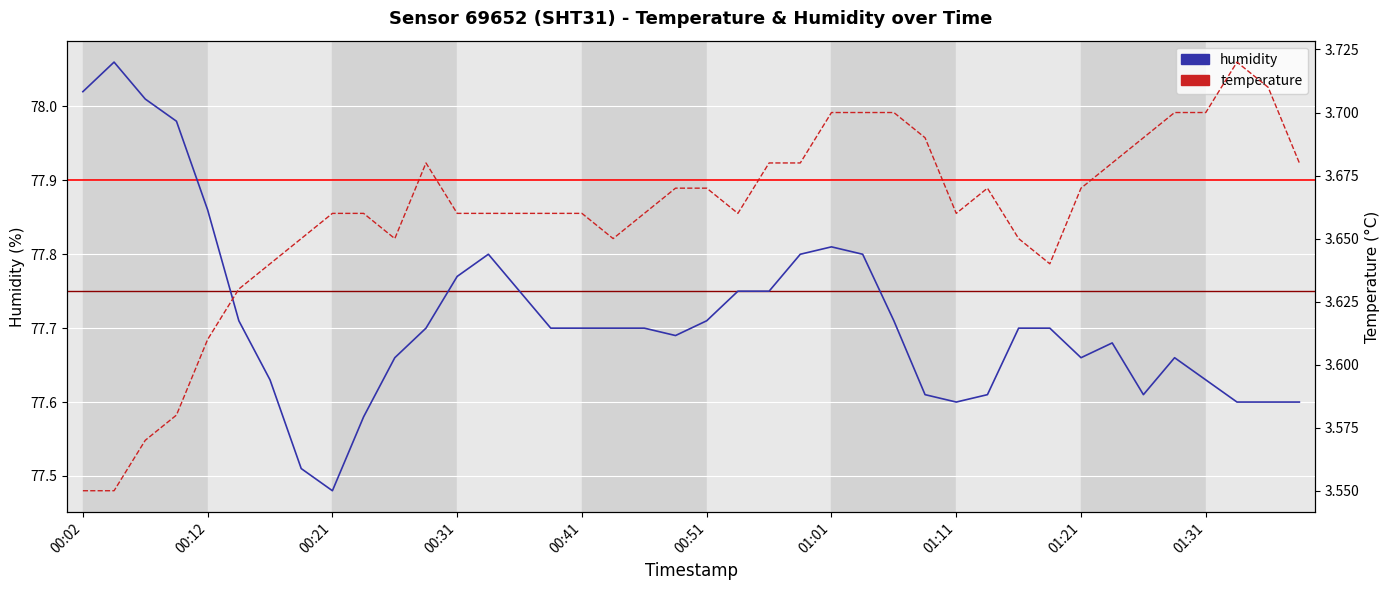

What are all the series names shown in the legend?

humidity, temperature